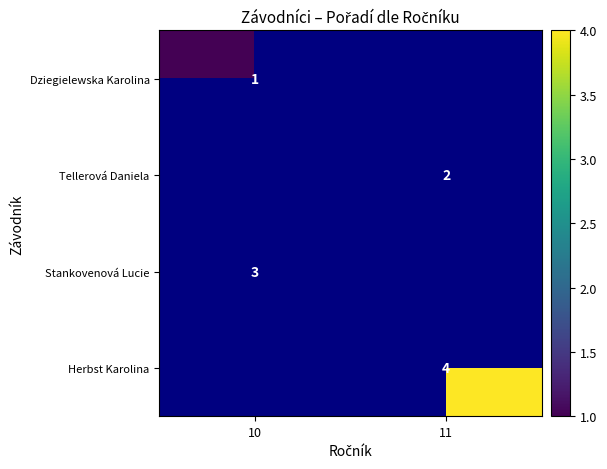

At which category does the chart reach its peak across all series?

11